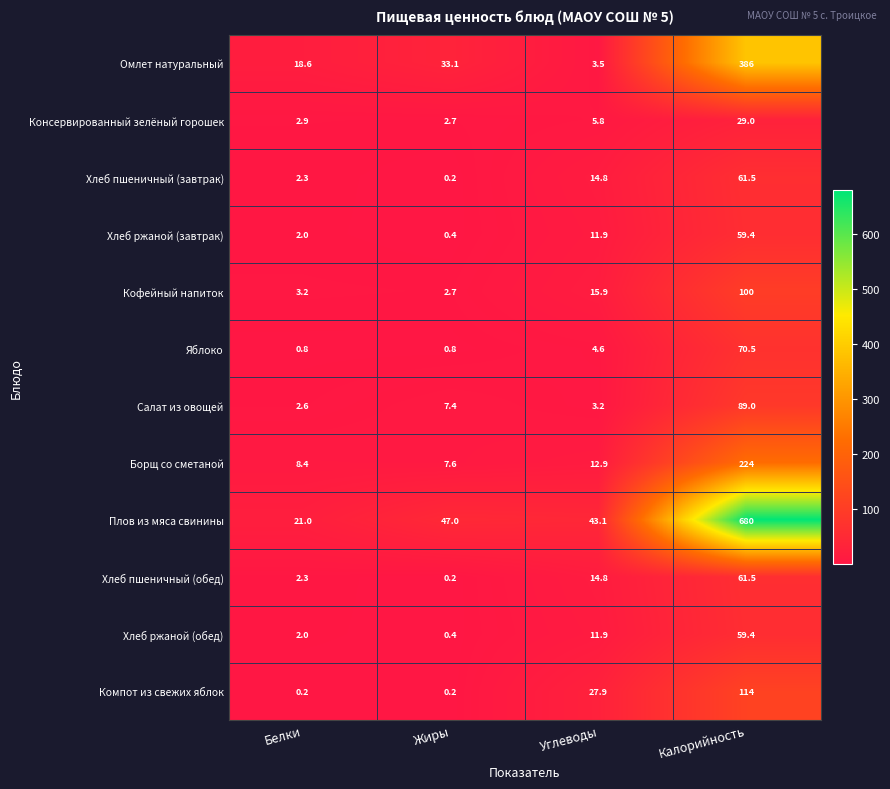

Between Белки and Жиры, which series saw the biggest shift?

Плов из мяса свинины